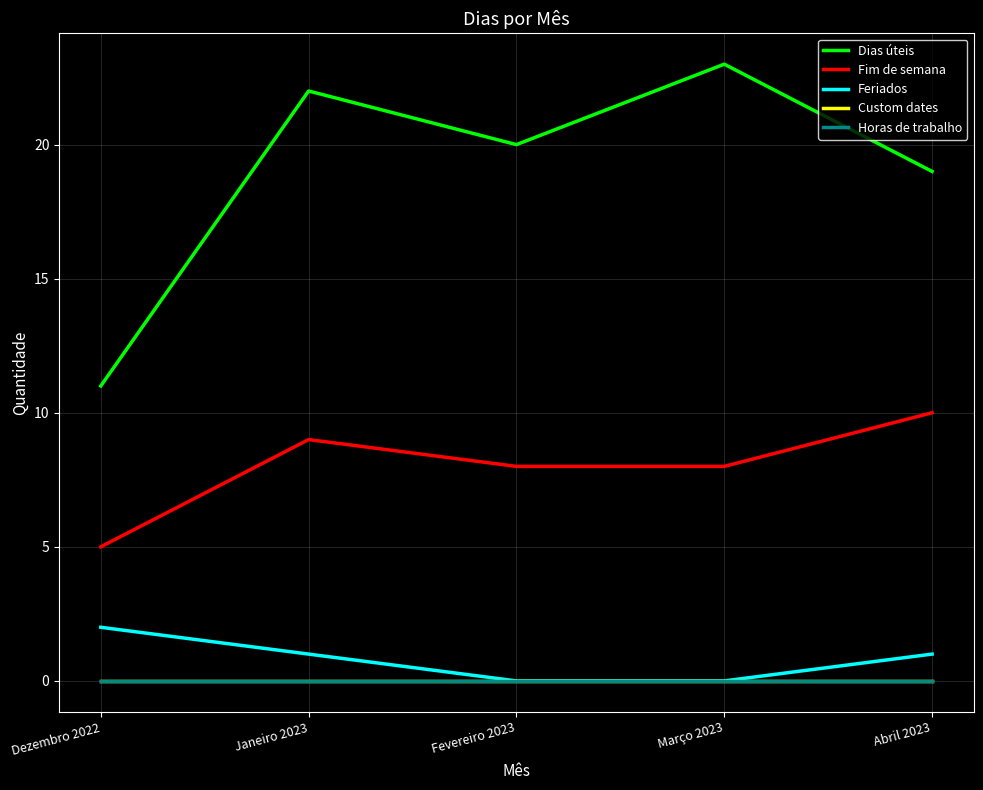

Where is Fim de semana nearest to the value 7?

Fevereiro 2023